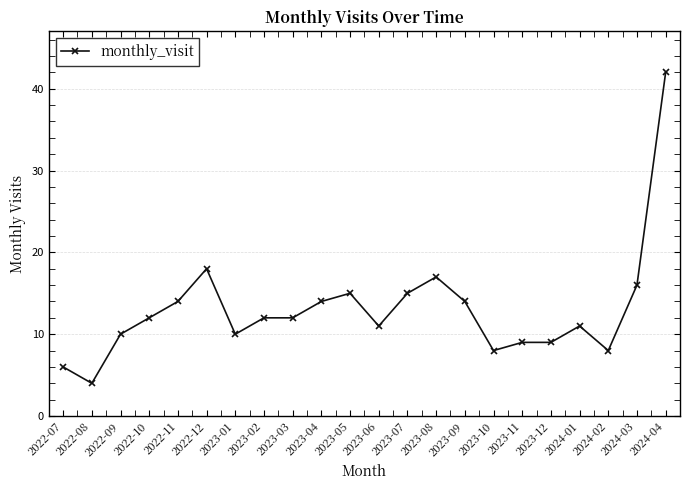

Where is the data nearest to the value 23?

2022-12